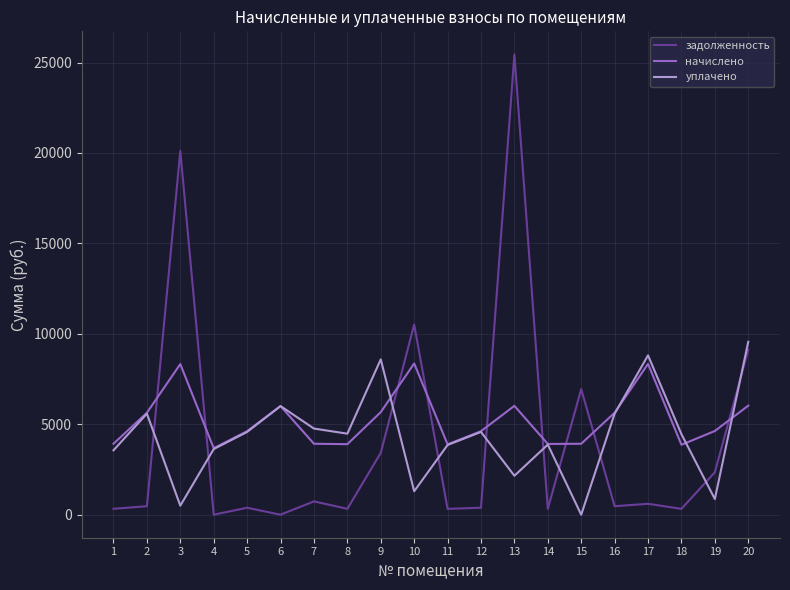

How many times do начислено and задолженность cross each other?

9